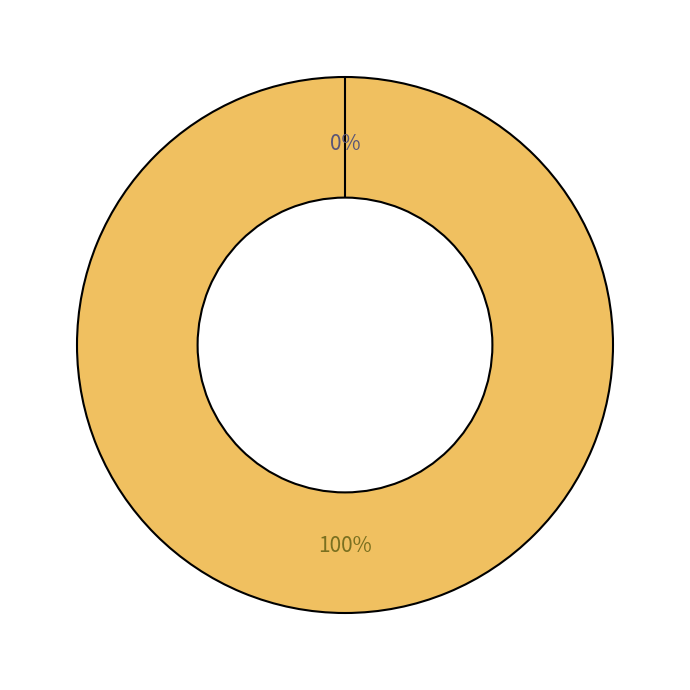

Which category has the smallest portion of the pie?

Ticket